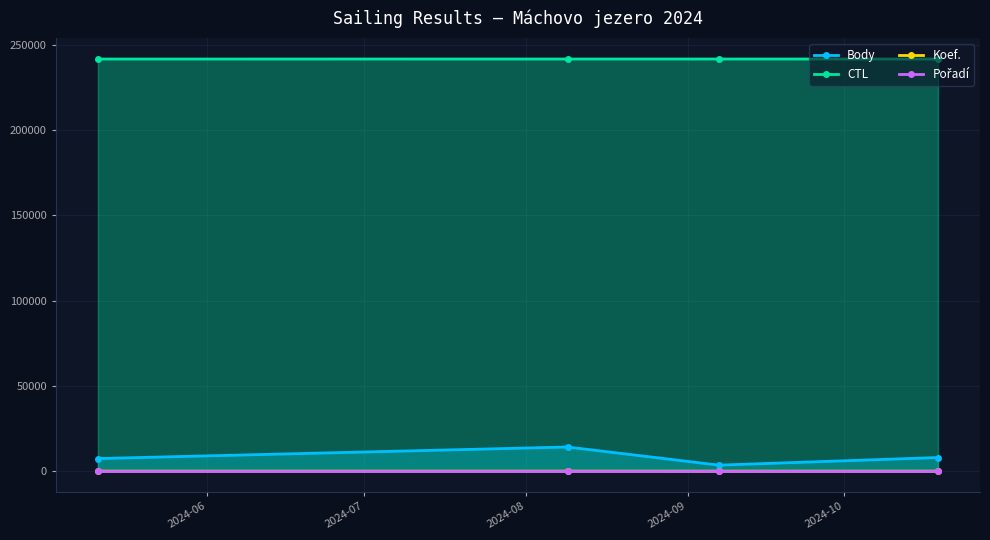

True or false: CTL has more than 1 interior local peaks.

False